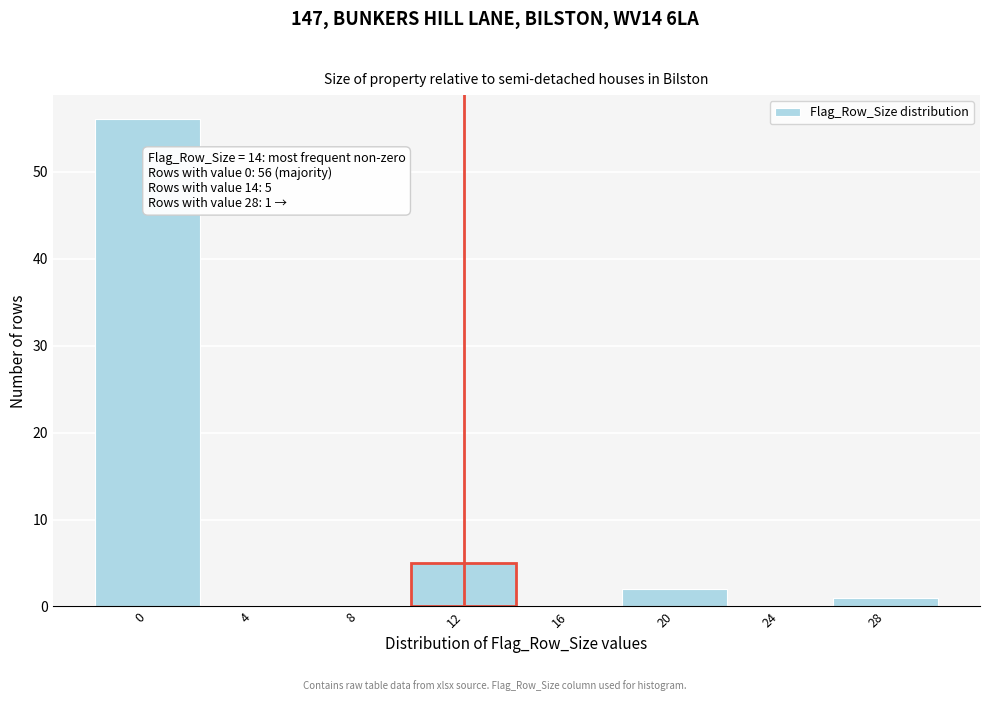

Reading left to right, what are all the values shown in this chart?

0=56	4=0	8=0	12=5	16=0	20=2	24=0	28=1